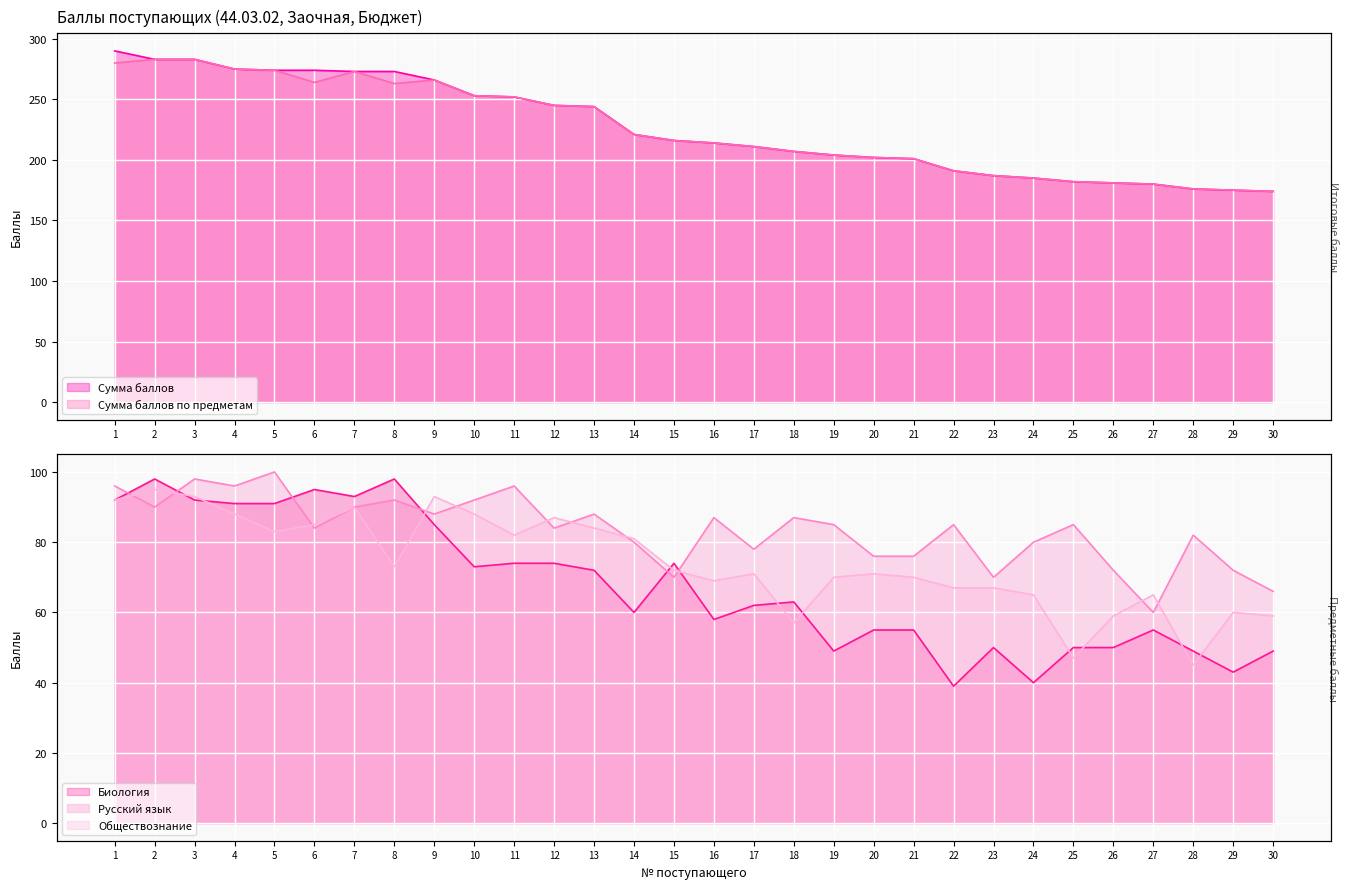

True or false: Русский язык has a value of 87 at 16.

True